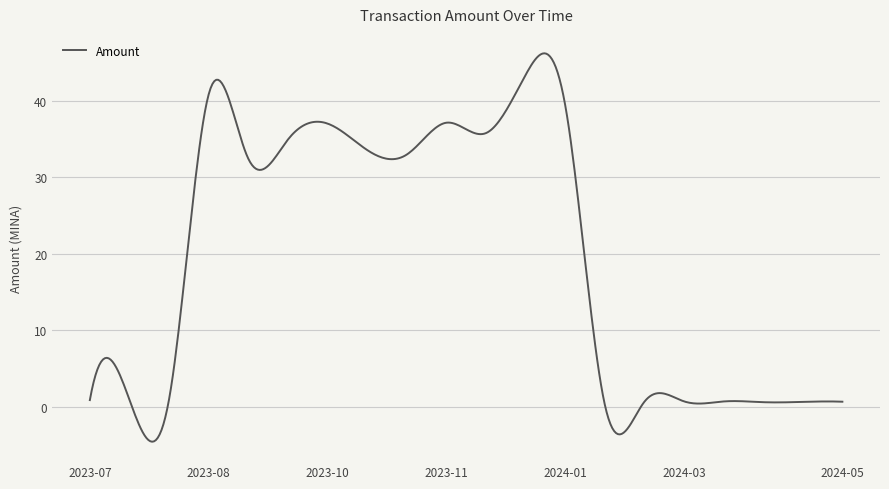

What is the minimum value shown in the chart?

-4.6